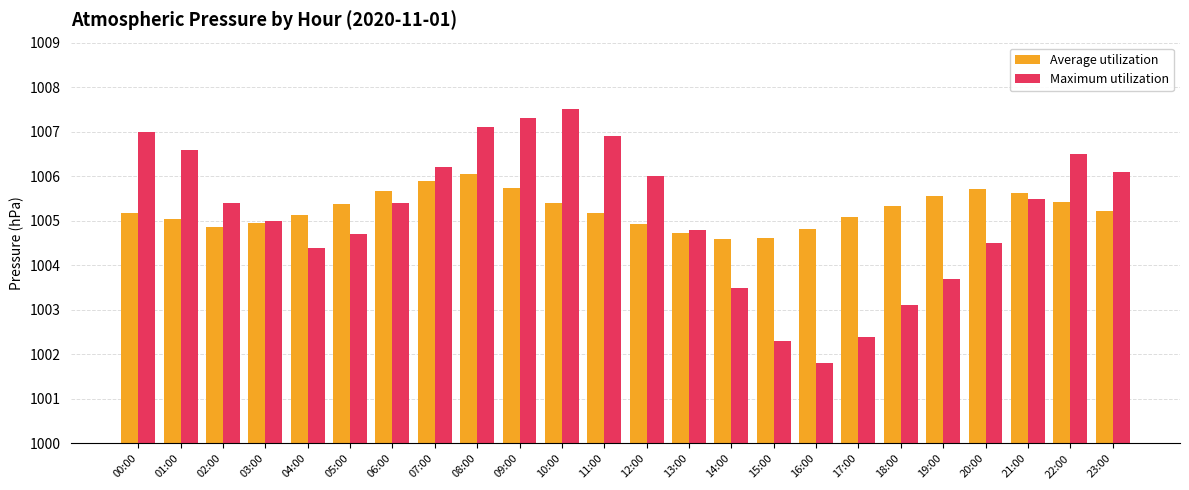

The value of Average utilization at 19:00 is 397.0. True or false?

False